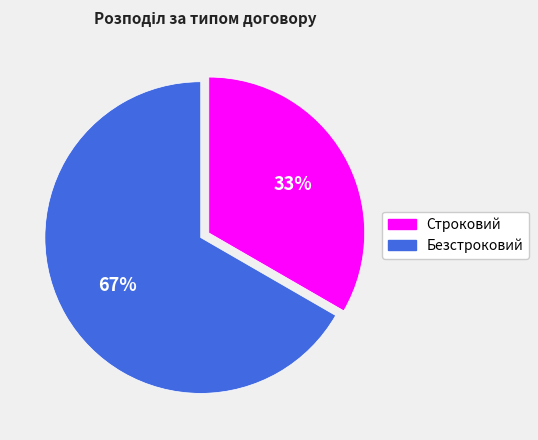

Count the number of slices in the pie.

2